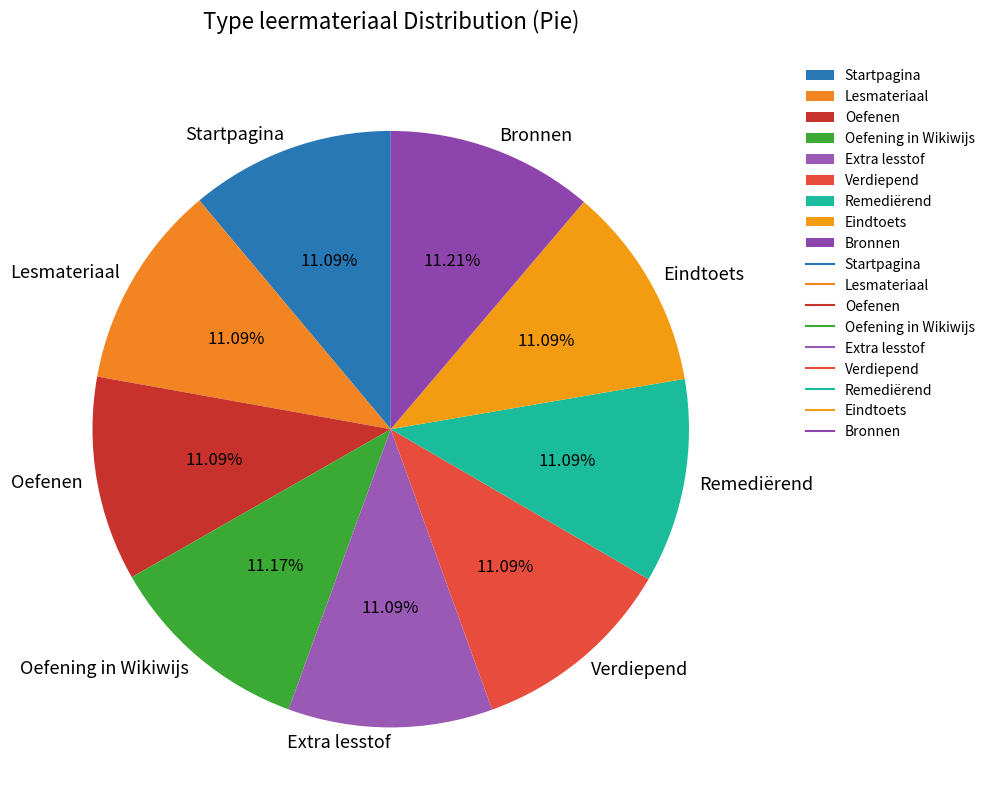

Count the number of slices in the pie.

9